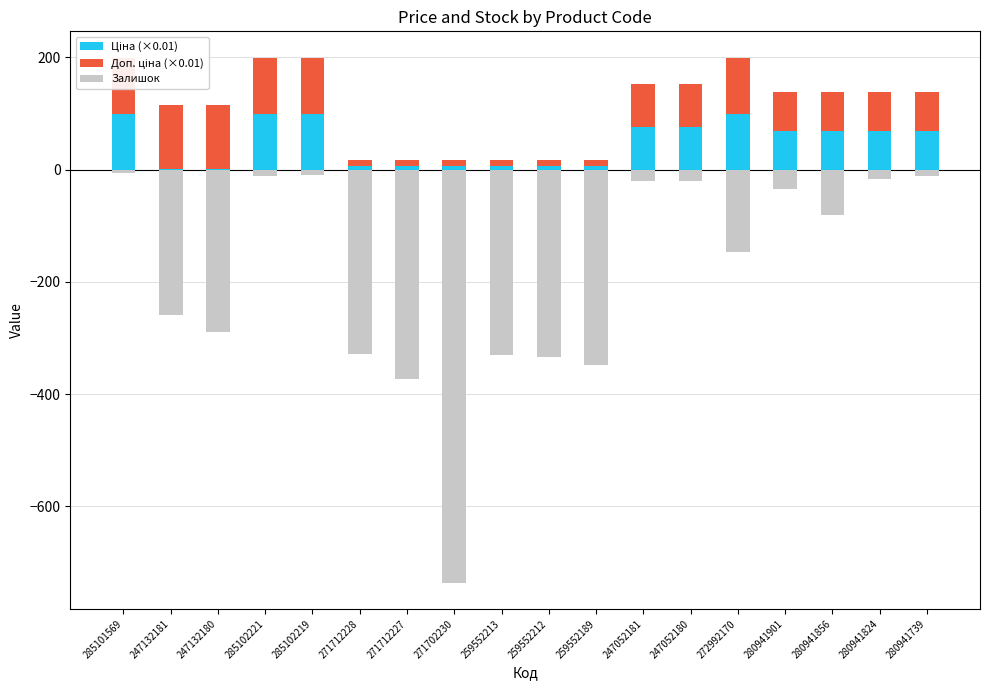

Is the value of Залишок at 259552212 greater than the value of Доп. ціна (×0.01) at 280941739?

No